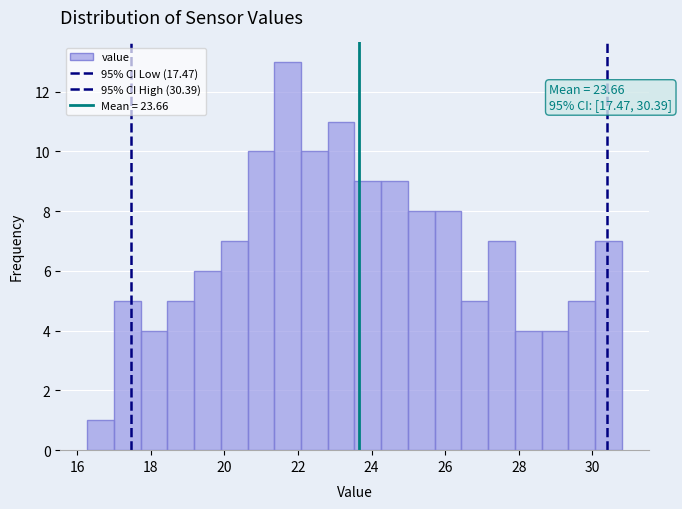

Around what value on the x-axis is the tallest bar? Give the approximate position of its centre, as read against the axis.

21.8